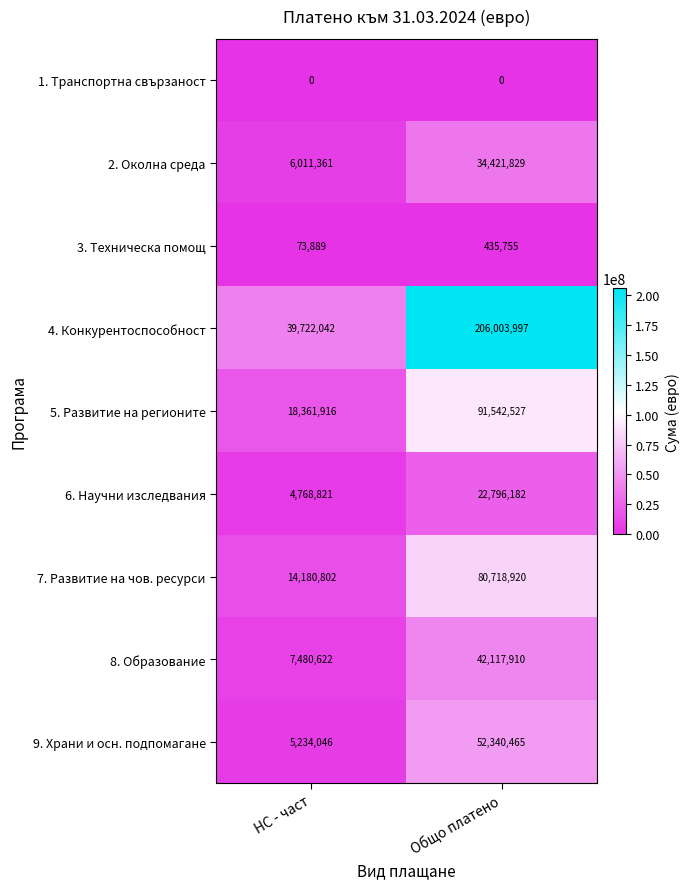

True or false: 6. Научни изследвания has a value of 14367191 at Общо платено.

False